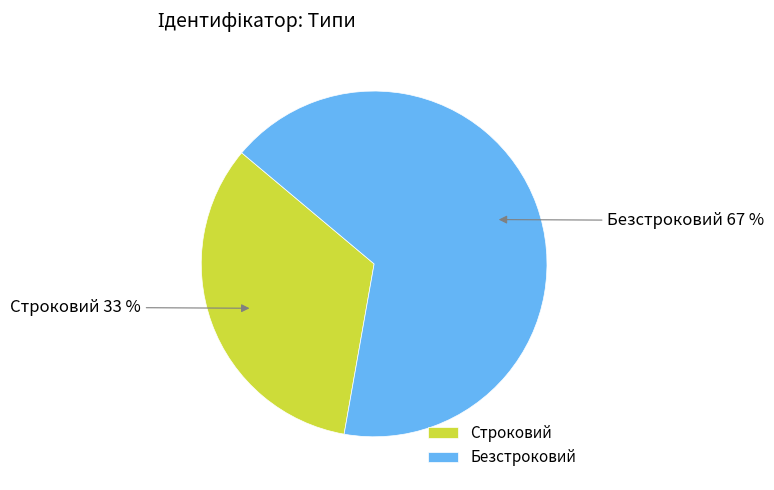

Is there a majority slice in this chart?

Yes